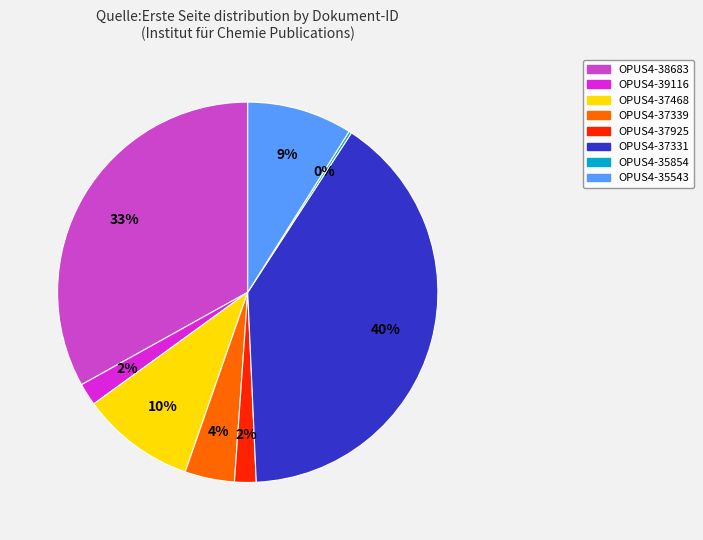

The OPUS4-38683 slice represents 33% of the pie. True or false?

True